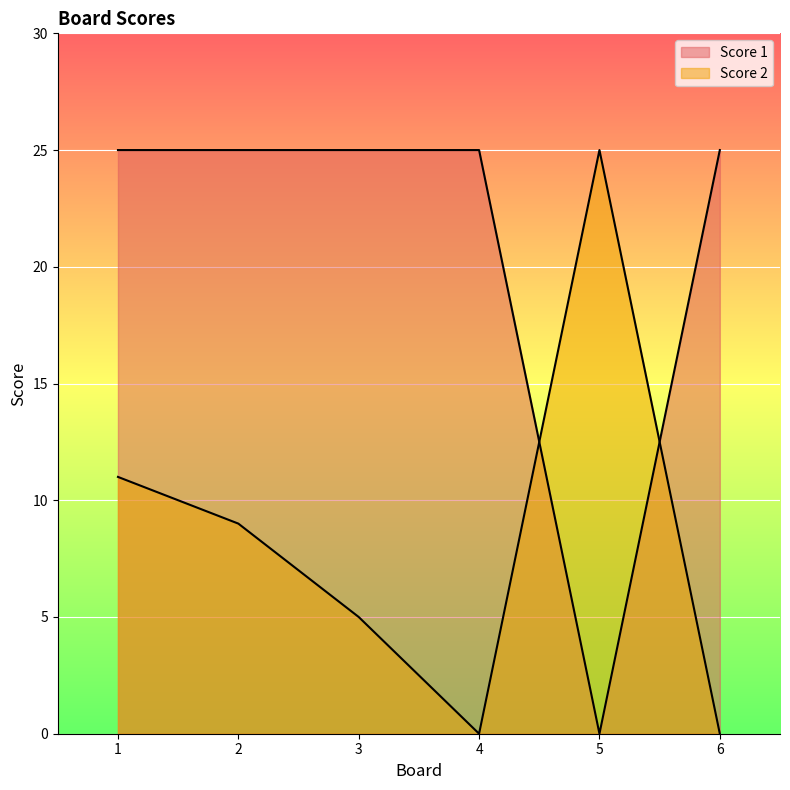

At 6, list the series in order from smallest to largest.

Score 2, Score 1